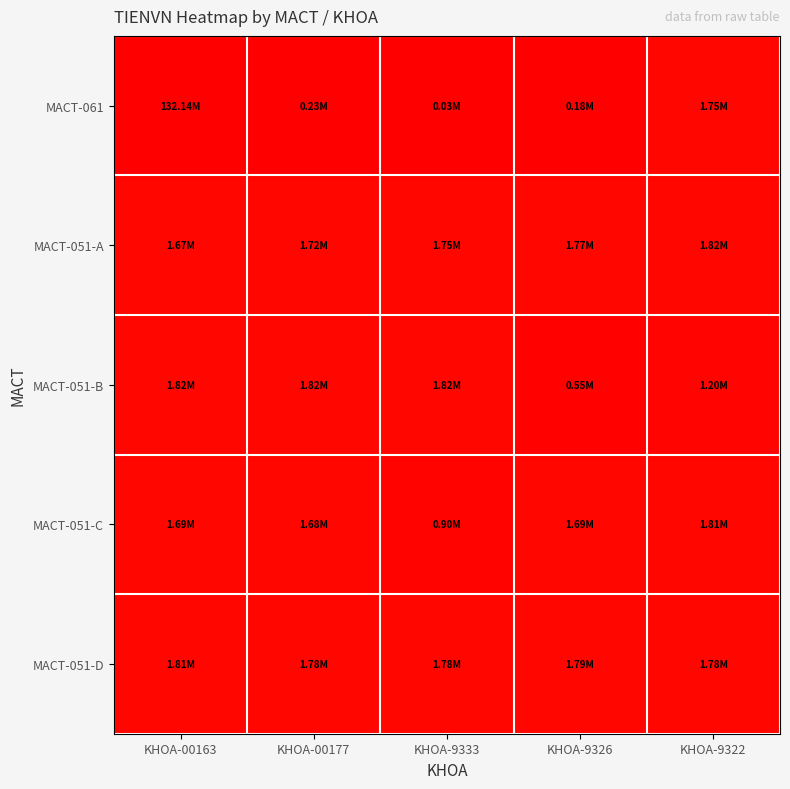

Reading left to right, what are all the values shown in this chart?

MACT-061: KHOA-00163=132136108	KHOA-00177=225150	KHOA-9333=25700	KHOA-9326=180000	KHOA-9322=1754000
MACT-051-A: KHOA-00163=1670544	KHOA-00177=1718691	KHOA-9333=1745871	KHOA-9326=1767707	KHOA-9322=1816980
MACT-051-B: KHOA-00163=1816980	KHOA-00177=1816980	KHOA-9333=1816980	KHOA-9326=549597	KHOA-9322=1200968
MACT-051-C: KHOA-00163=1690000	KHOA-00177=1680000	KHOA-9333=901519	KHOA-9326=1686390	KHOA-9322=1807439
MACT-051-D: KHOA-00163=1812600	KHOA-00177=1781600	KHOA-9333=1782000	KHOA-9326=1789000	KHOA-9322=1781640